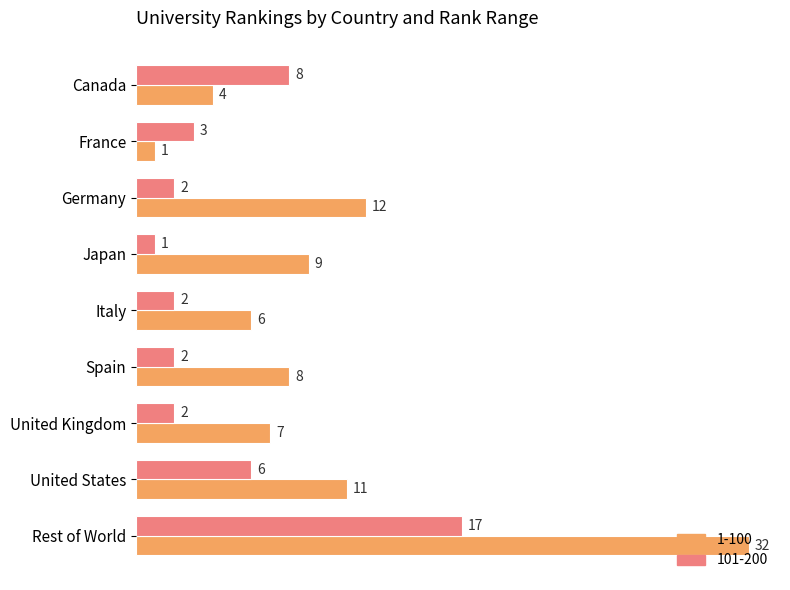

True or false: 1-100 has a value of 1 at France.

True